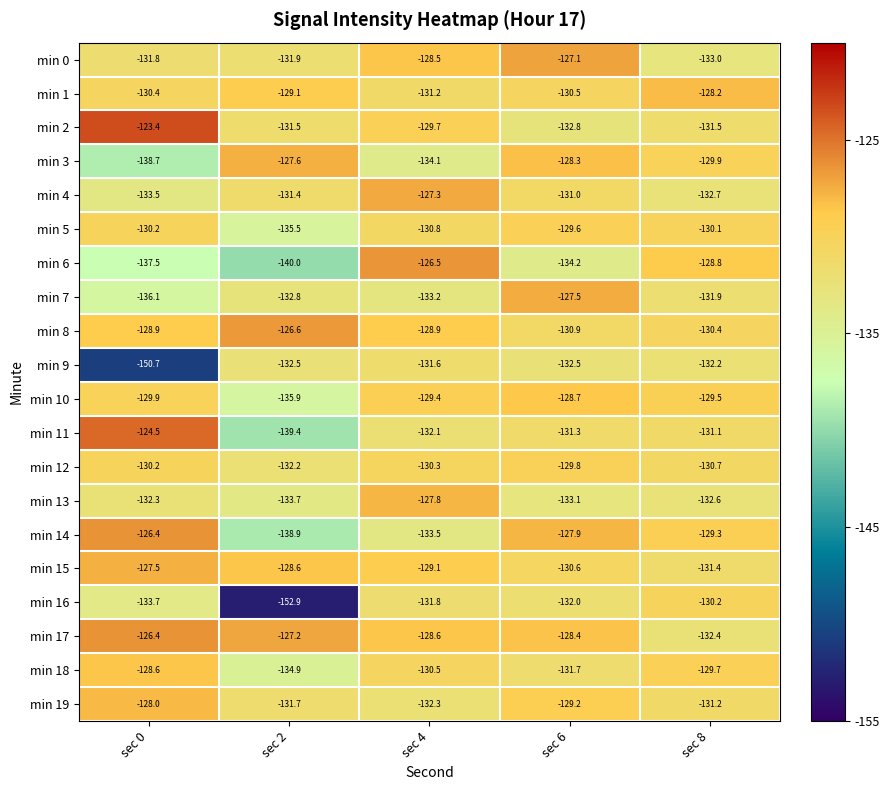

Where is min 13 nearest to the value -130?

sec 4